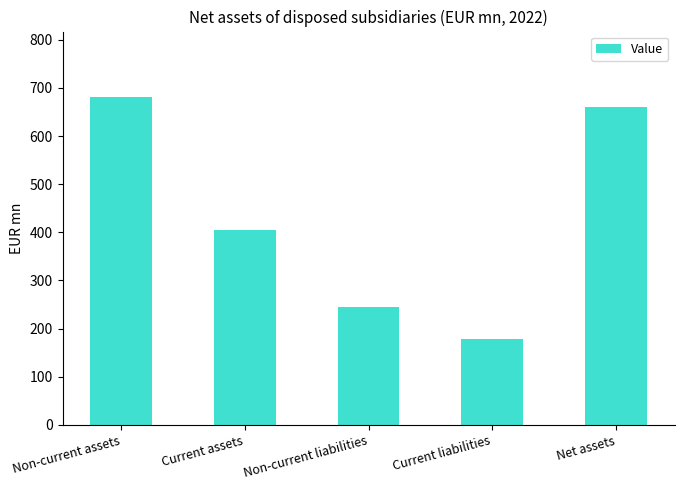

Are the bars grouped side by side (vs. stacked)?

No